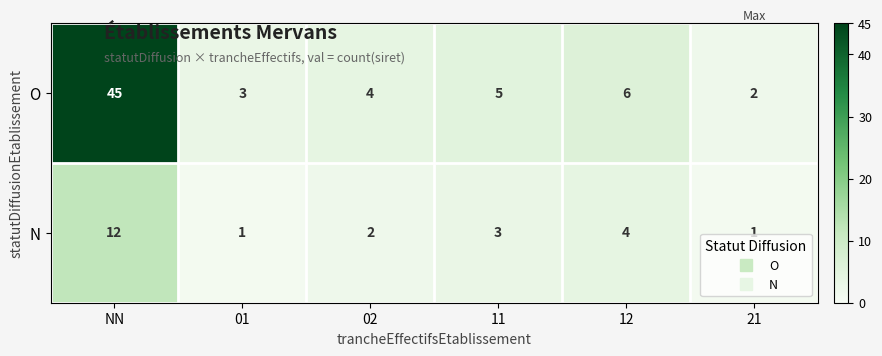

How many data points does each series have?

6